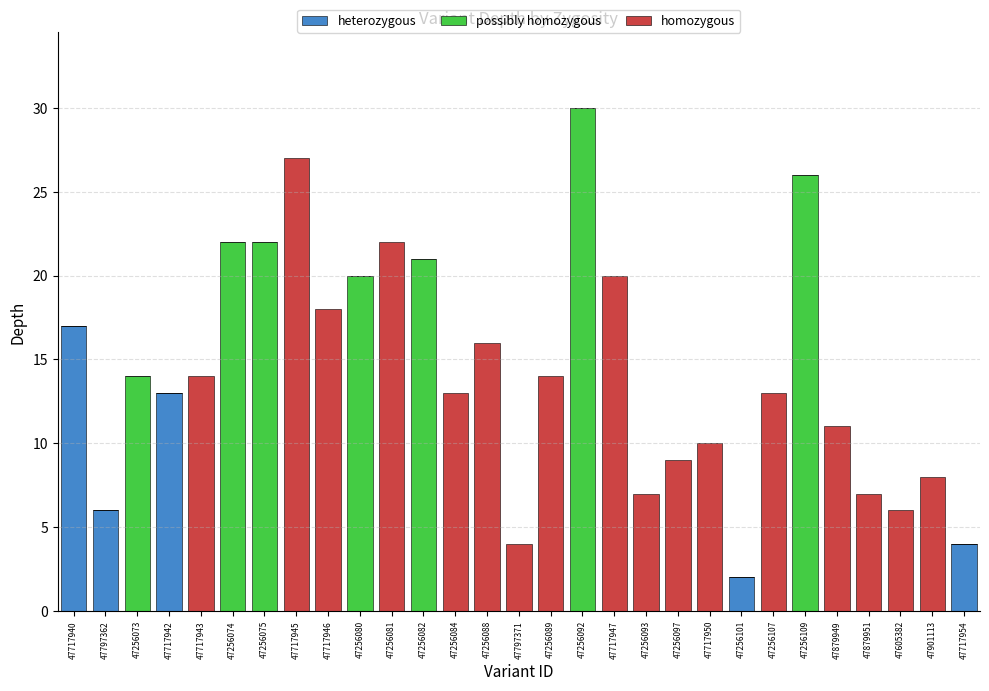

Count the number of categories in the chart.

29